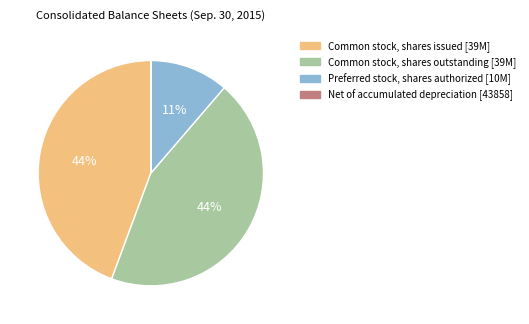

Is there any slice that represents more than half of the pie?

No